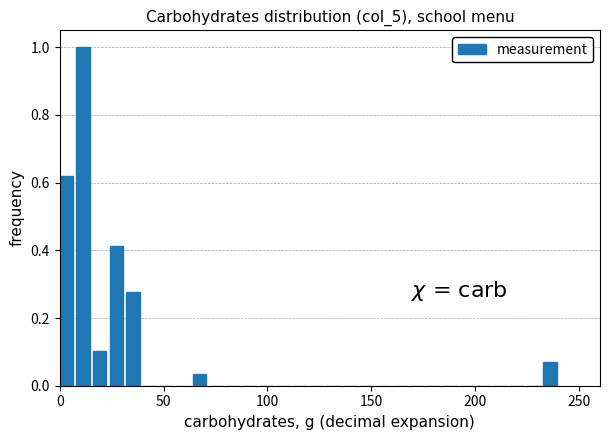

Read against the x-axis, roughly where is the centre of the tallest bar?

10